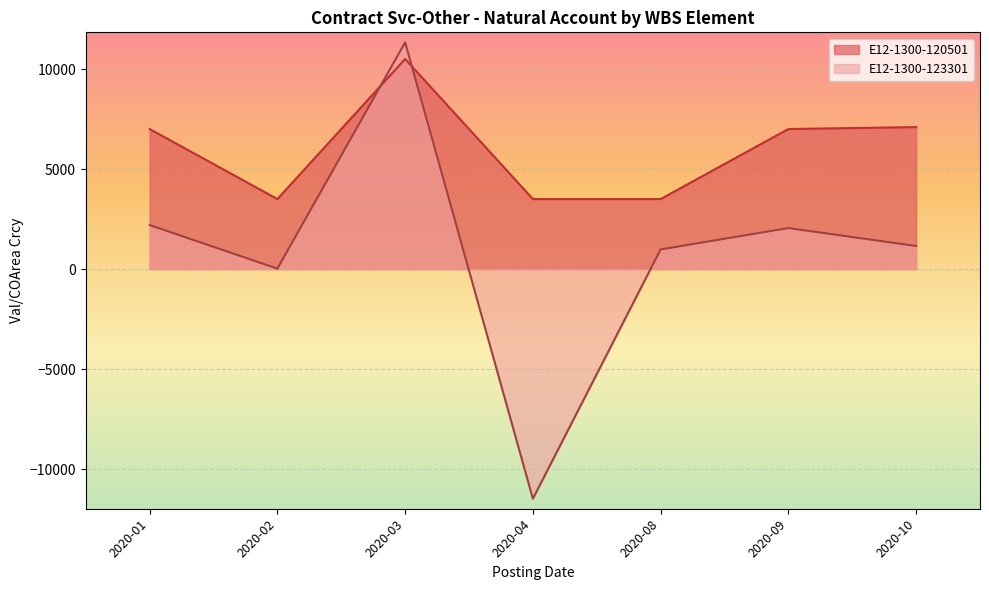

What is the maximum value for E12-1300-123301?

11333.5